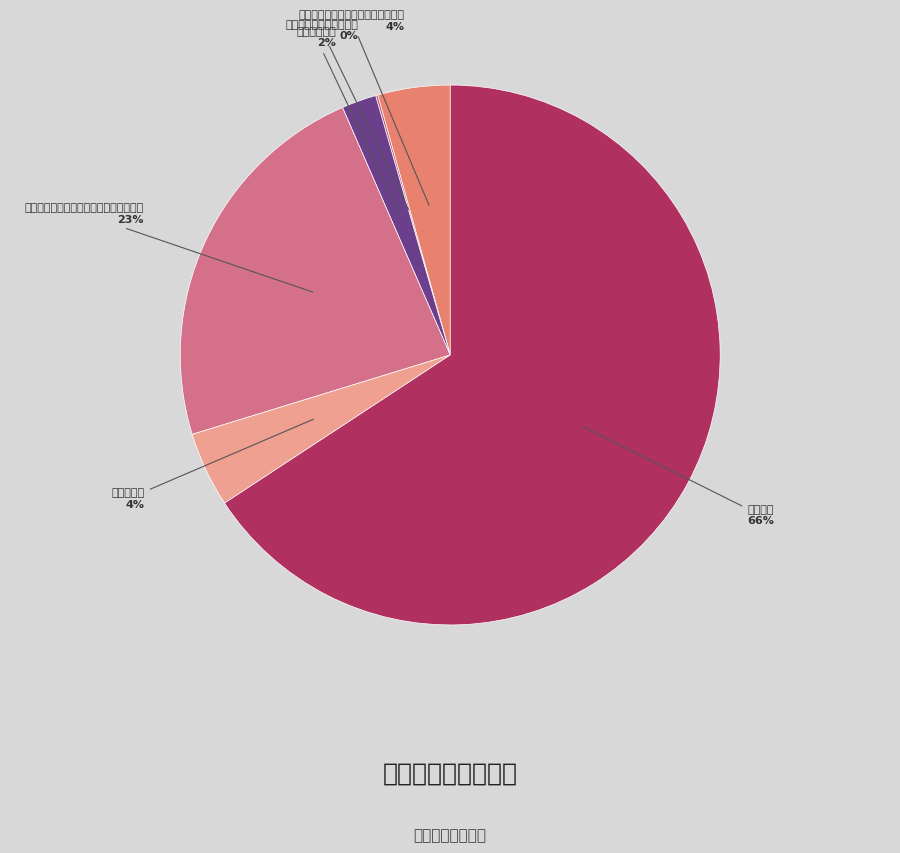

Count the number of slices in the pie.

6